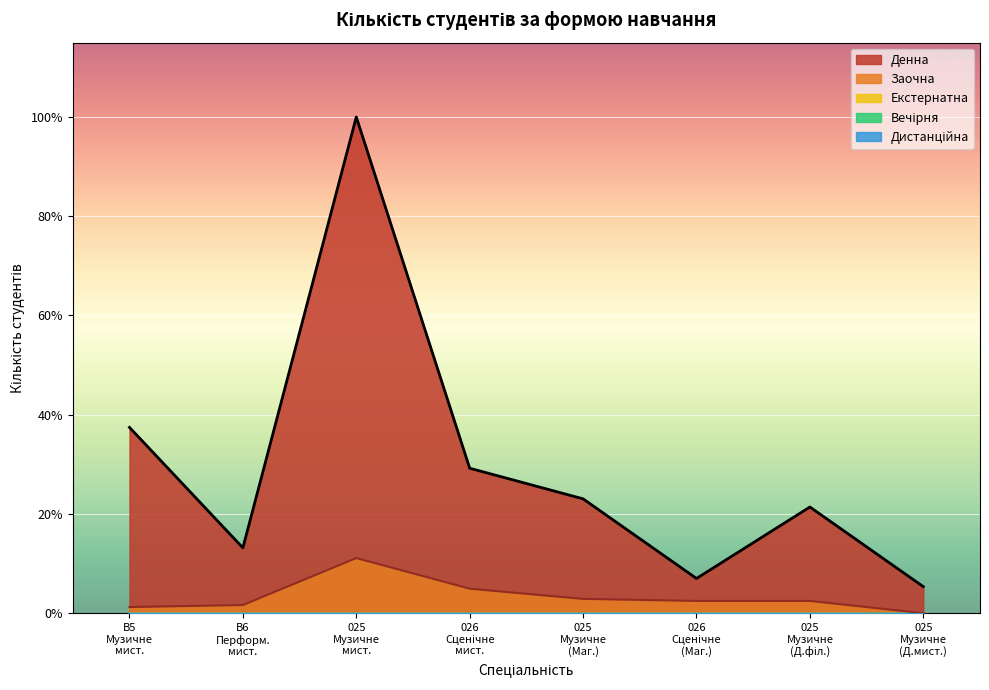

How many lines are shown in the chart?

5